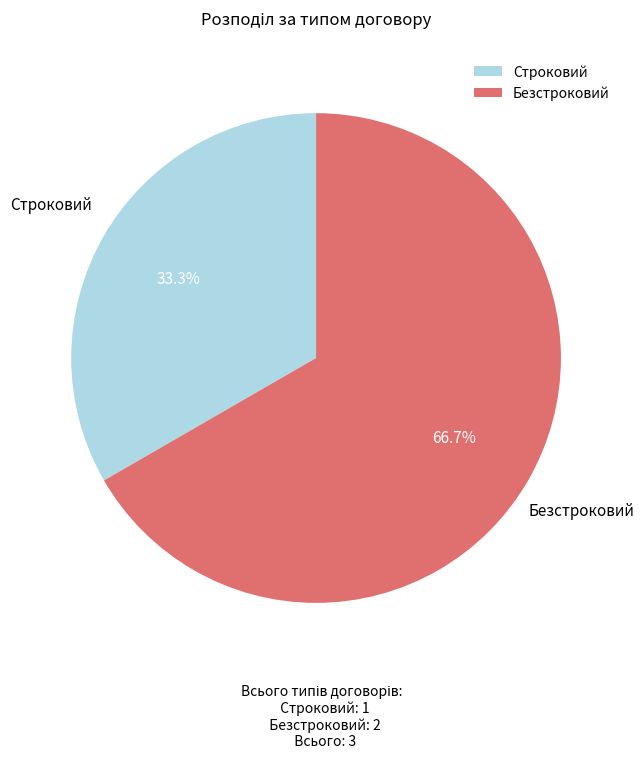

Count the number of slices in the pie.

2